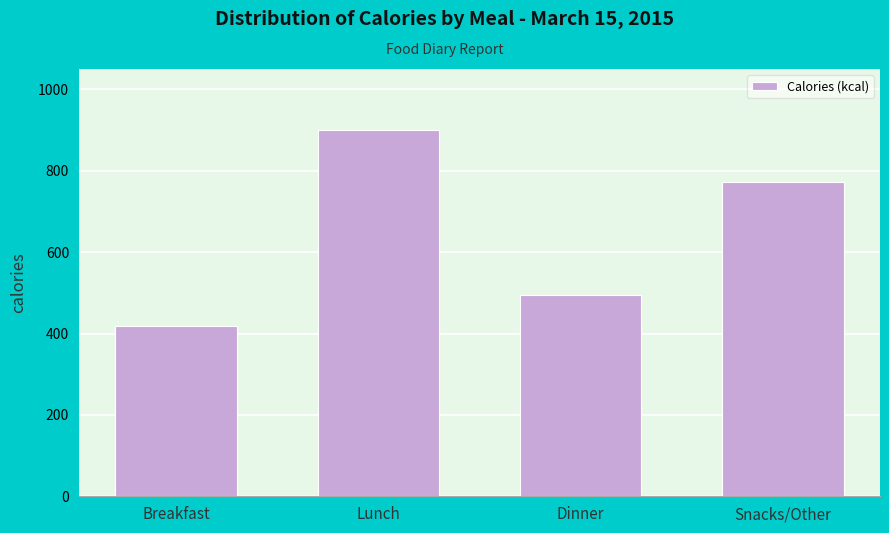

Reading right to left, extract all data points from this chart.

Snacks/Other=772	Dinner=494	Lunch=899	Breakfast=418